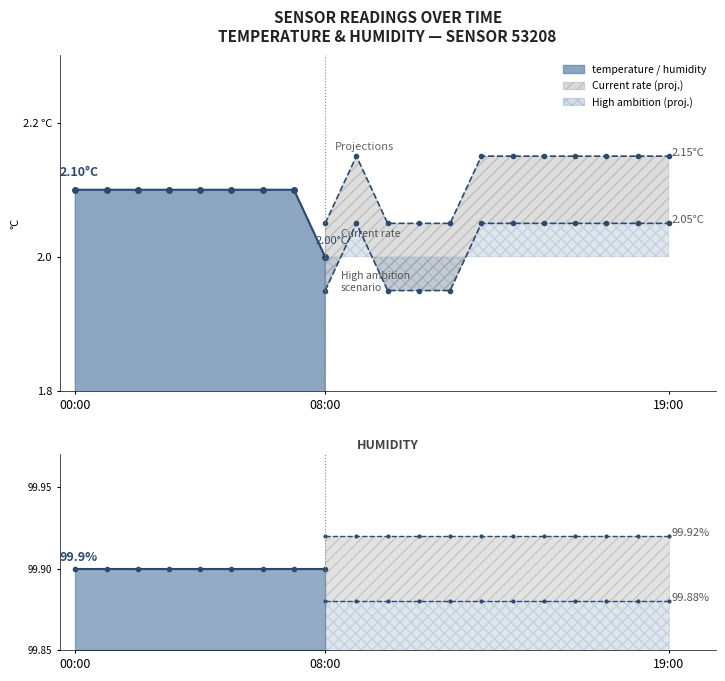

What is the difference between the maximum and minimum values in the temperature series?

0.1